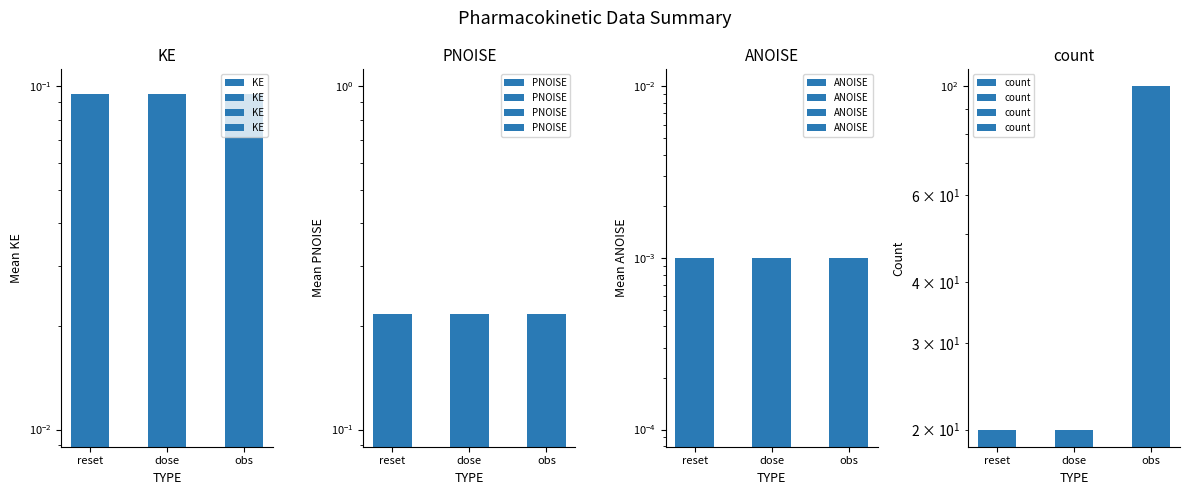

Is the value of KE at obs greater than the value of count at reset?

No